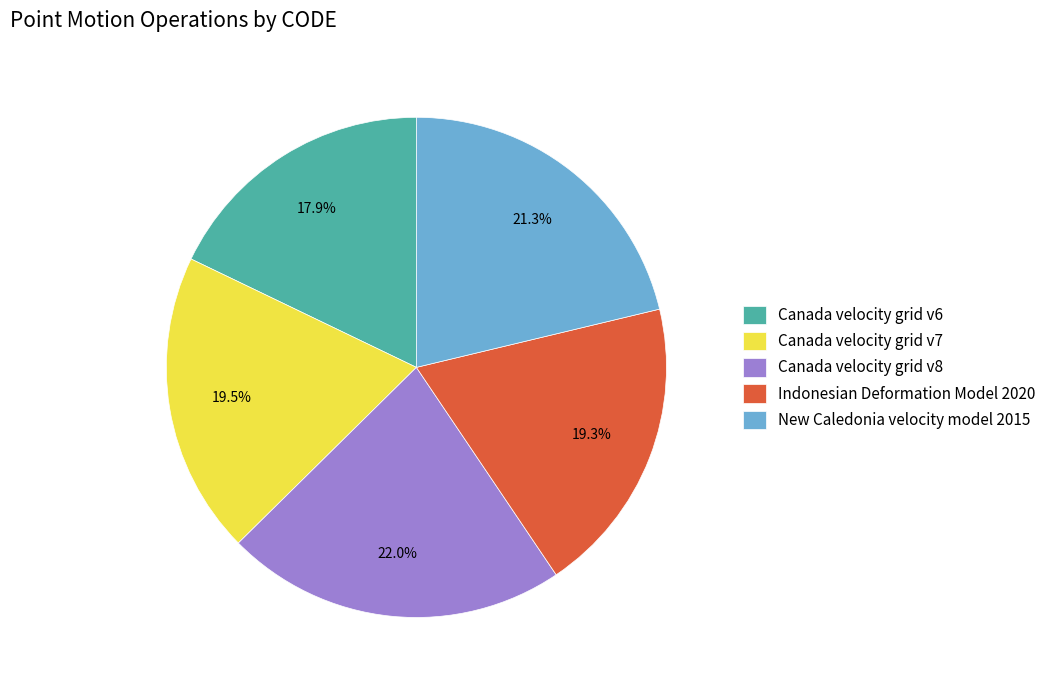

What is the largest slice in the pie chart?

Canada velocity grid v8